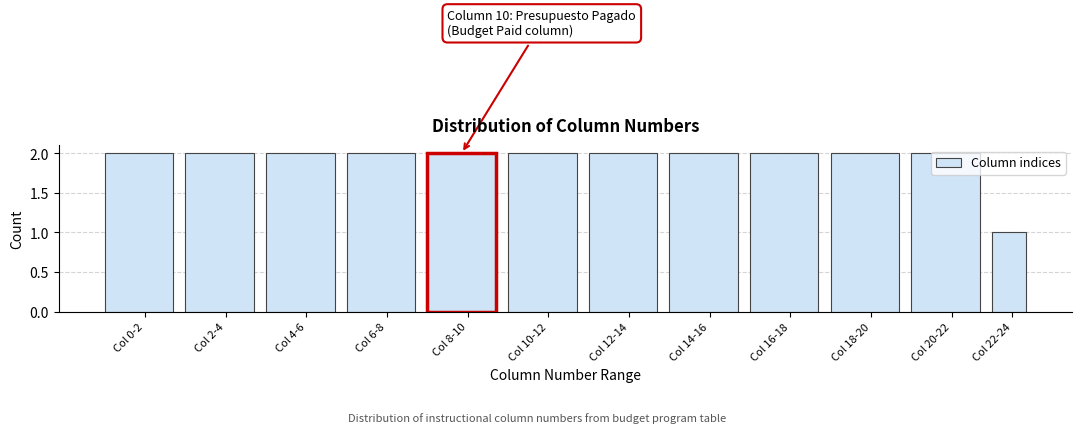

What is the sum of all values?

23